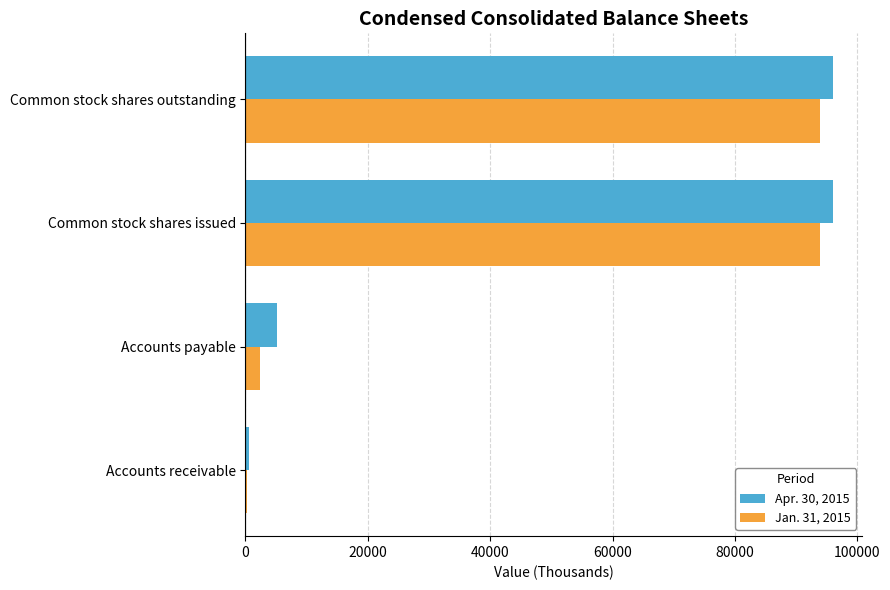

Is the value of Jan. 31, 2015 at Common stock shares issued greater than the value of Apr. 30, 2015 at Common stock shares issued?

No